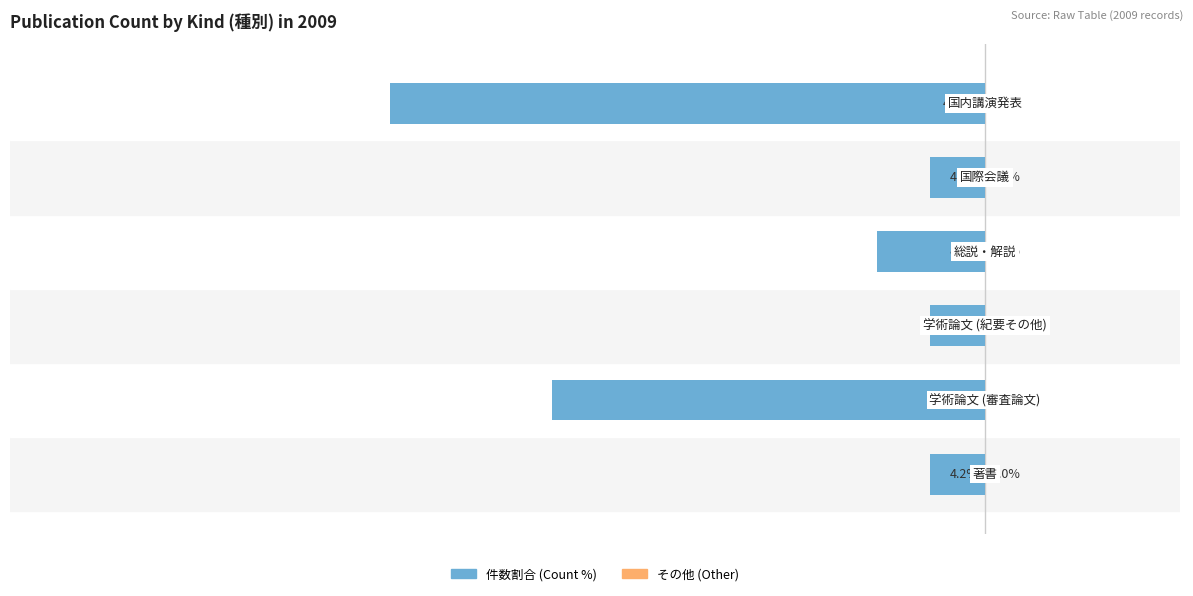

Are the bars horizontal?

Yes